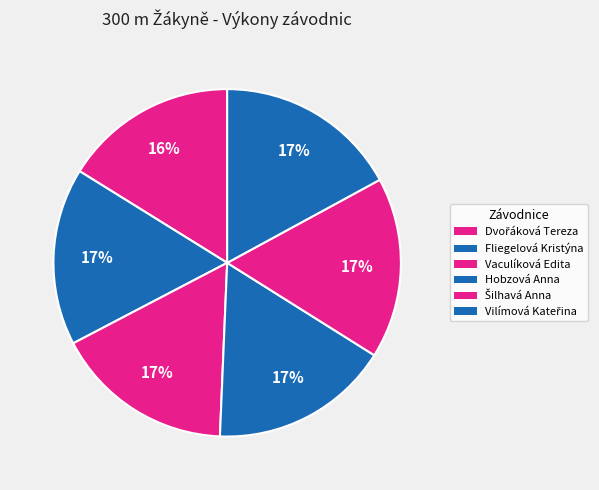

To the nearest percent, what is the difference between the largest and smallest slice percentages?

1%